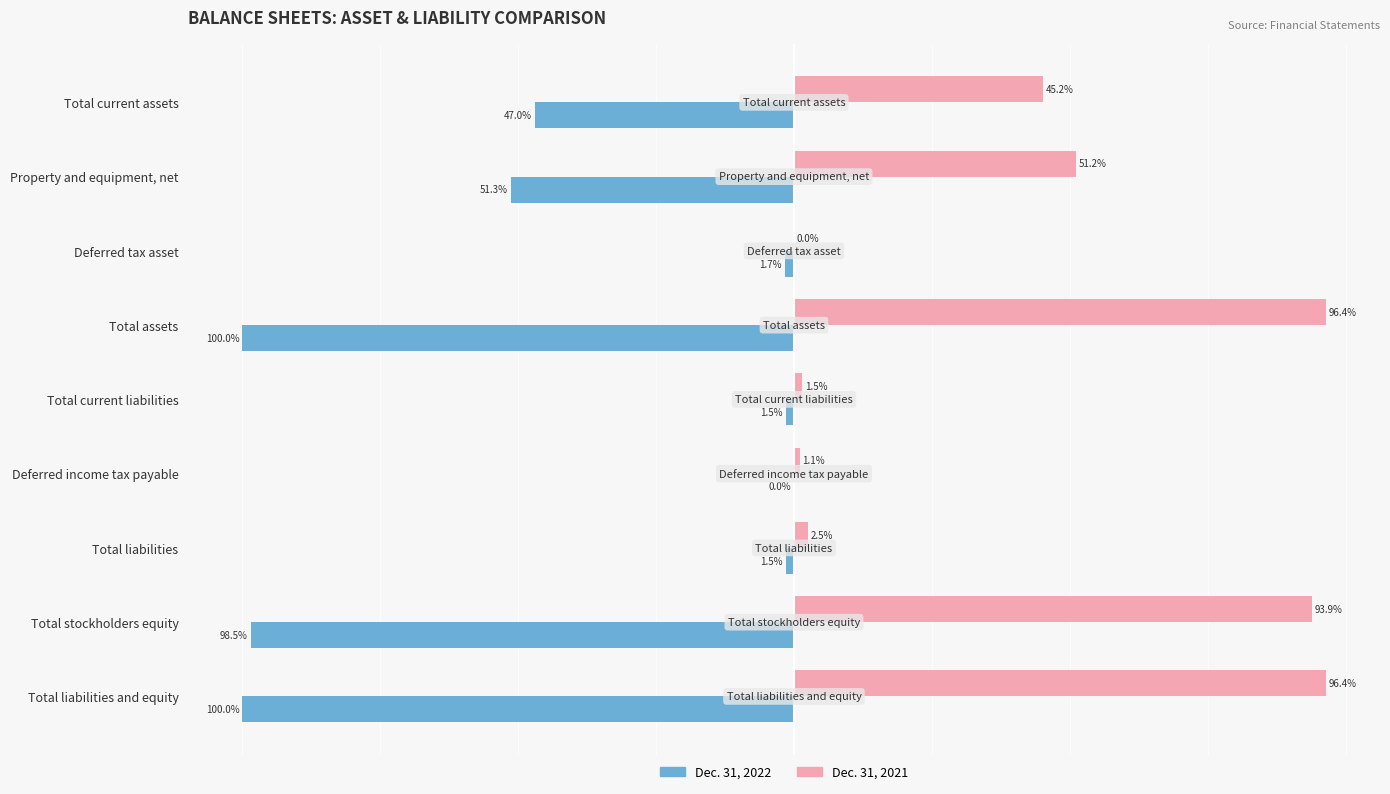

At which category is the sum across all series the highest?

Deferred income tax payable